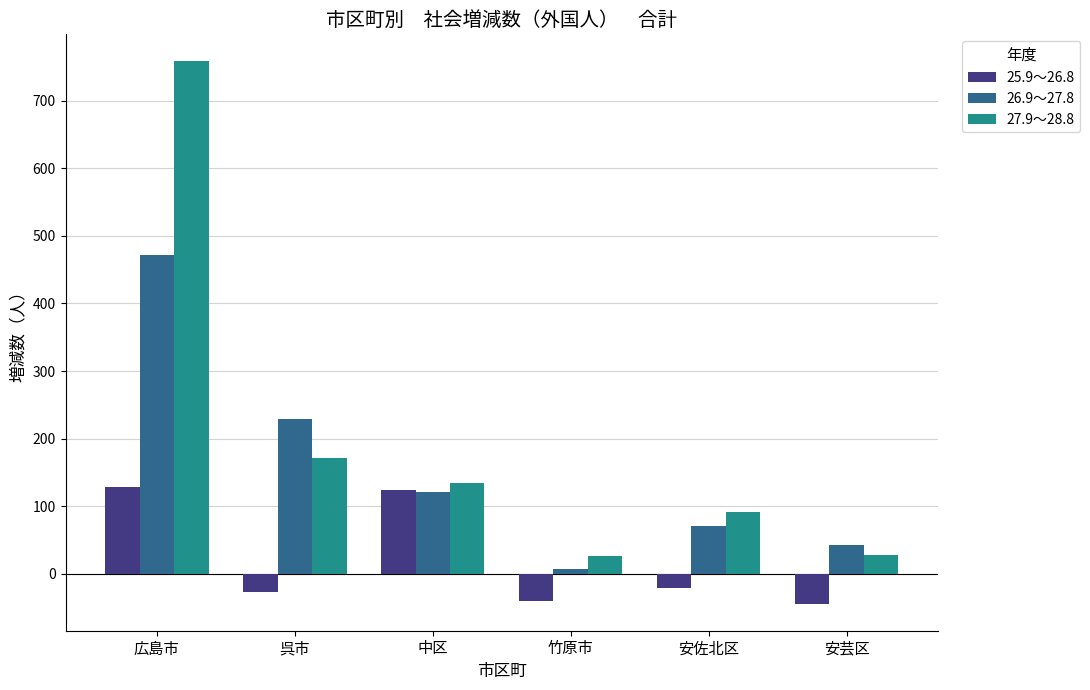

How many values in the 26.9～27.8 series are below 121?

3